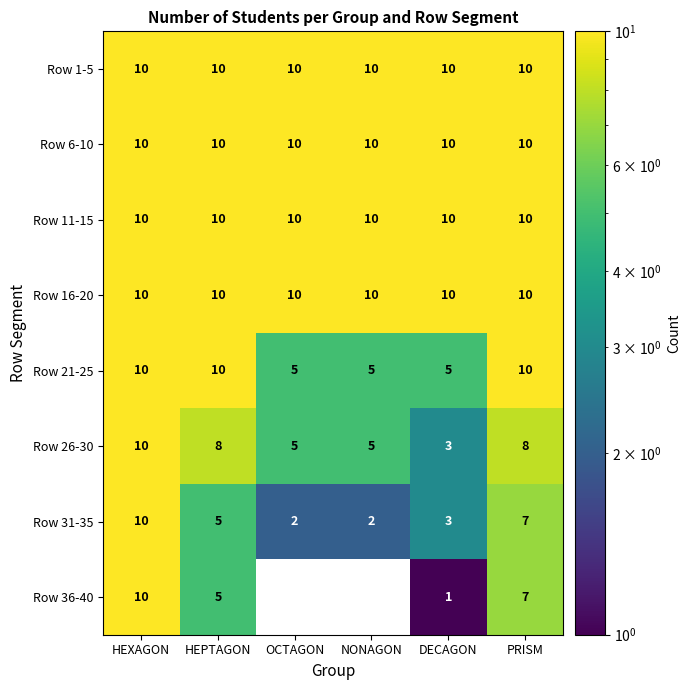

At how many categories does at least one series exceed 3?

6